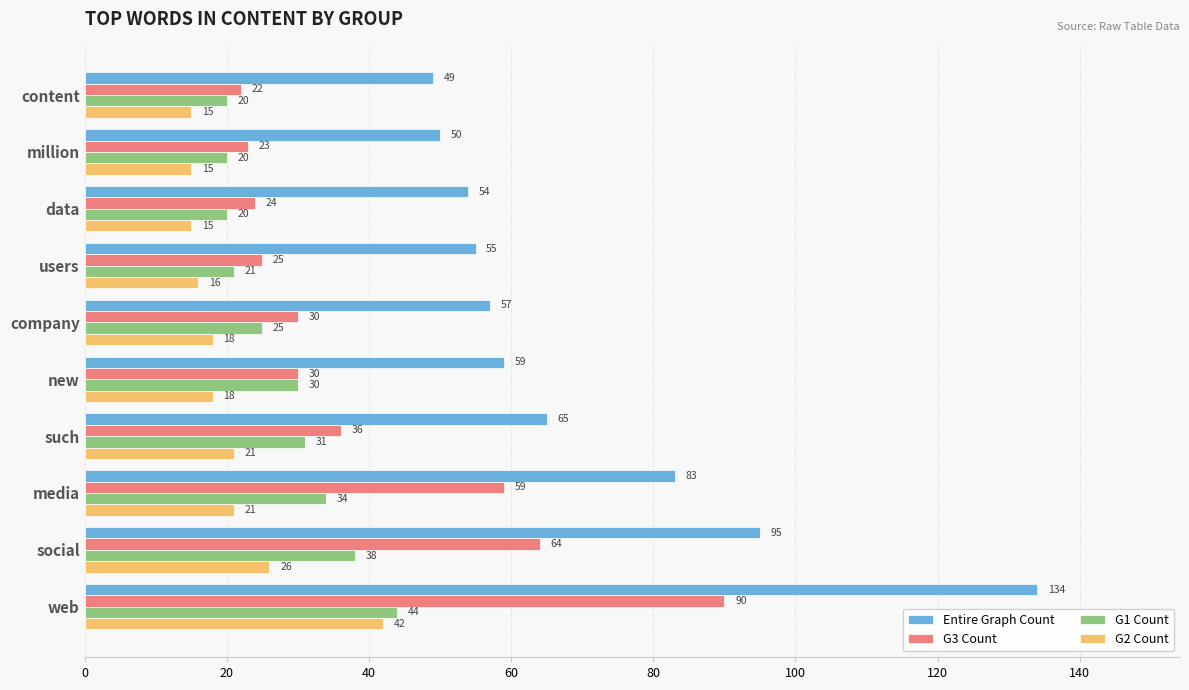

True or false: G3 Count has a value of 36 at data.

False